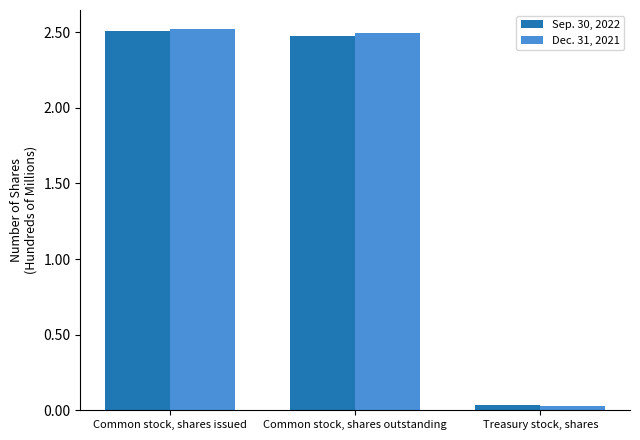

Rank the categories by Dec. 31, 2021 value from lowest to highest.

Treasury stock, shares, Common stock, shares outstanding, Common stock, shares issued